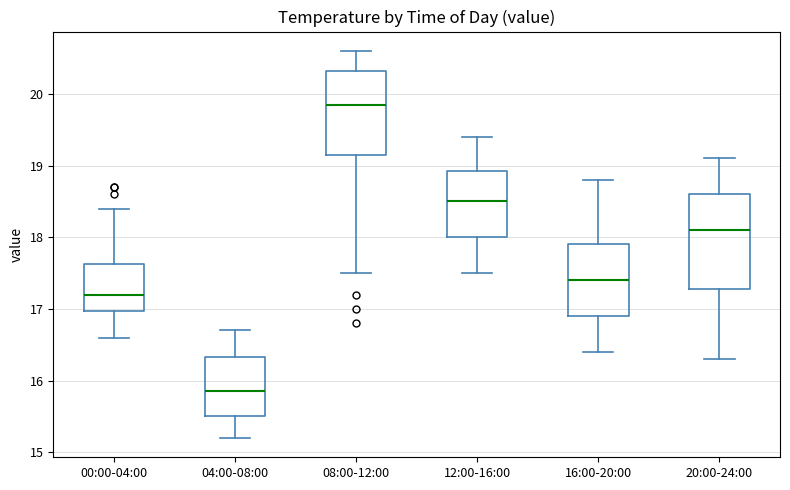

Reading left to right, read every box against the y-axis: the position of its median line, the range the box covers, and the ends of its whiskers. The values are not printed on the chart, so give them approximately, as read against the axis.

00:00-04:00: median 17.2, box 17.0 to 17.6, whiskers 16.6 to 18.4
04:00-08:00: median 15.9, box 15.5 to 16.3, whiskers 15.2 to 16.7
08:00-12:00: median 19.9, box 19.2 to 20.3, whiskers 17.5 to 20.6
12:00-16:00: median 18.5, box 18.0 to 18.9, whiskers 17.5 to 19.4
16:00-20:00: median 17.4, box 16.9 to 17.9, whiskers 16.4 to 18.8
20:00-24:00: median 18.1, box 17.3 to 18.6, whiskers 16.3 to 19.1